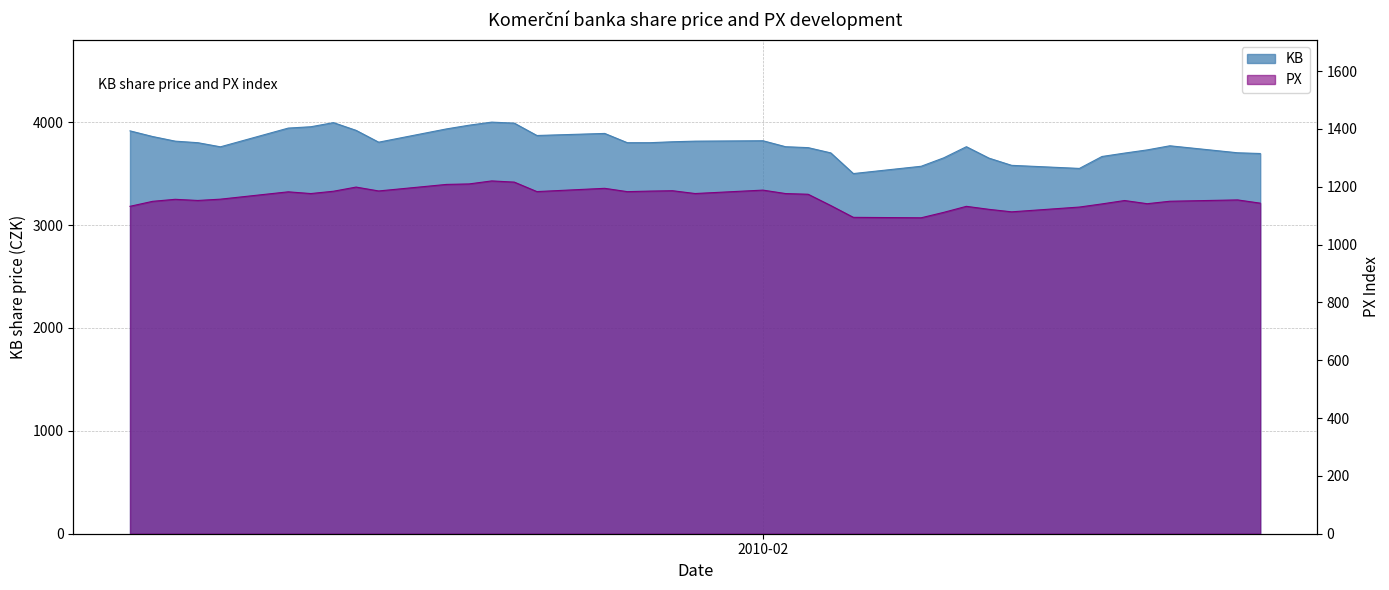

What is the minimum value for PX?

1092.8